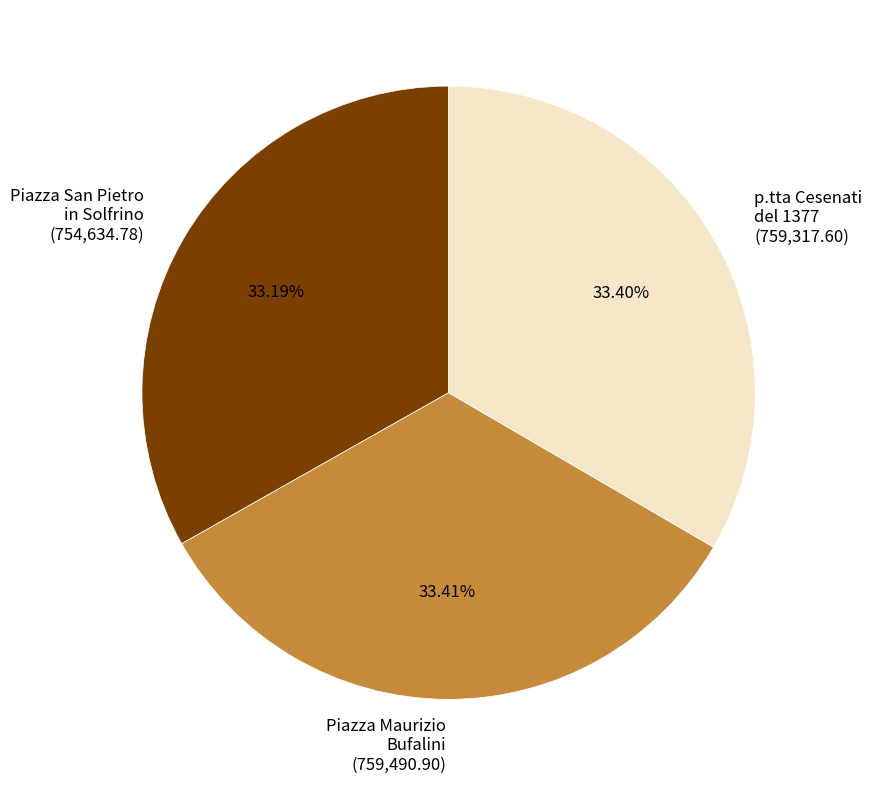

What is the ratio of the value at p.tta Cesenati del 1377 (759,317.60) to the value at Piazza San Pietro in Solfrino (754,634.78)?

1.0